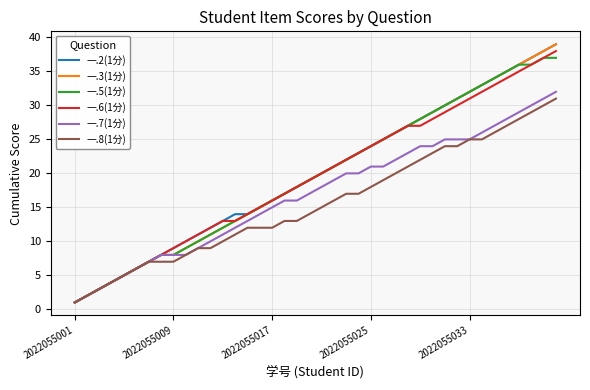

What is the greatest value displayed?

39